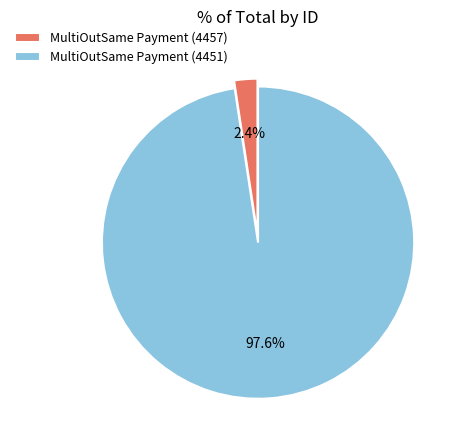

Which slice represents more than half of the pie?

MultiOutSame Payment (4451)